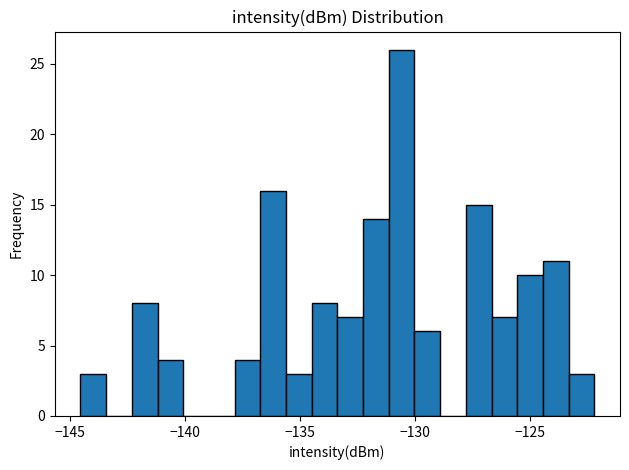

Read against the x-axis, roughly where is the centre of the tallest bar?

-130.5